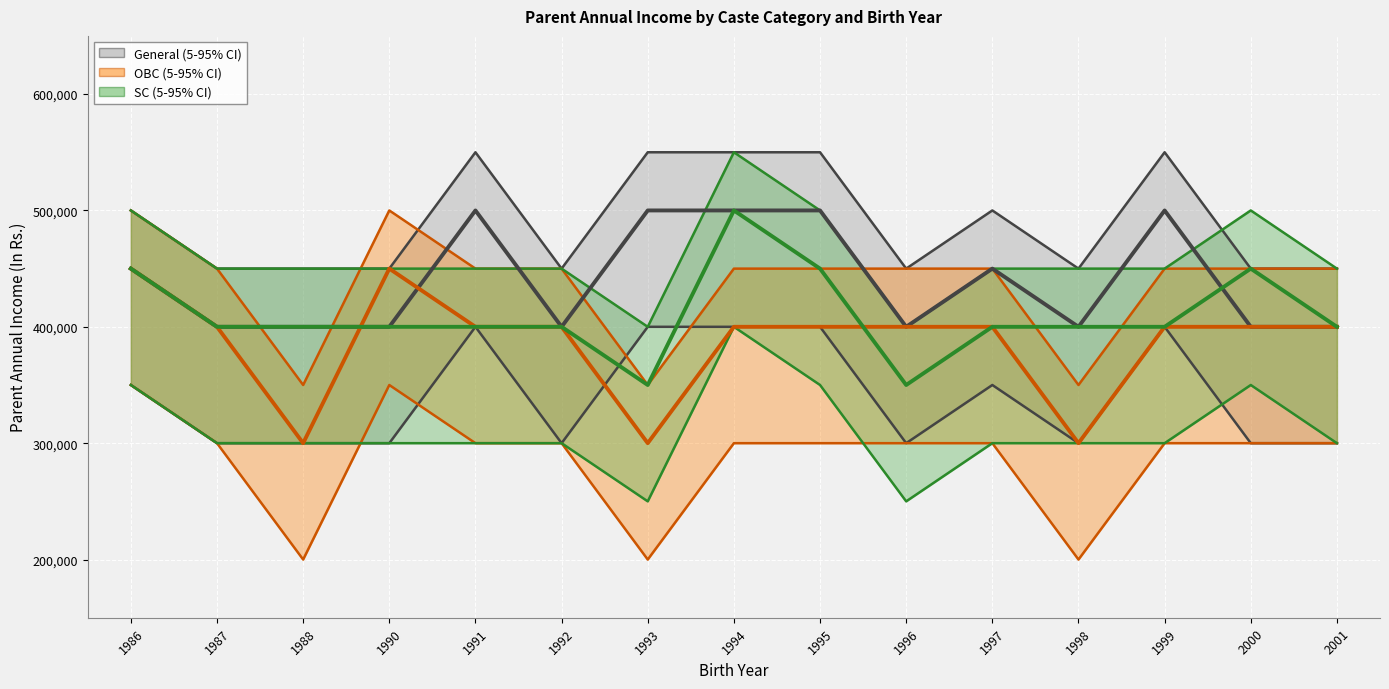

What is the sum of all General Mean values?

6600000